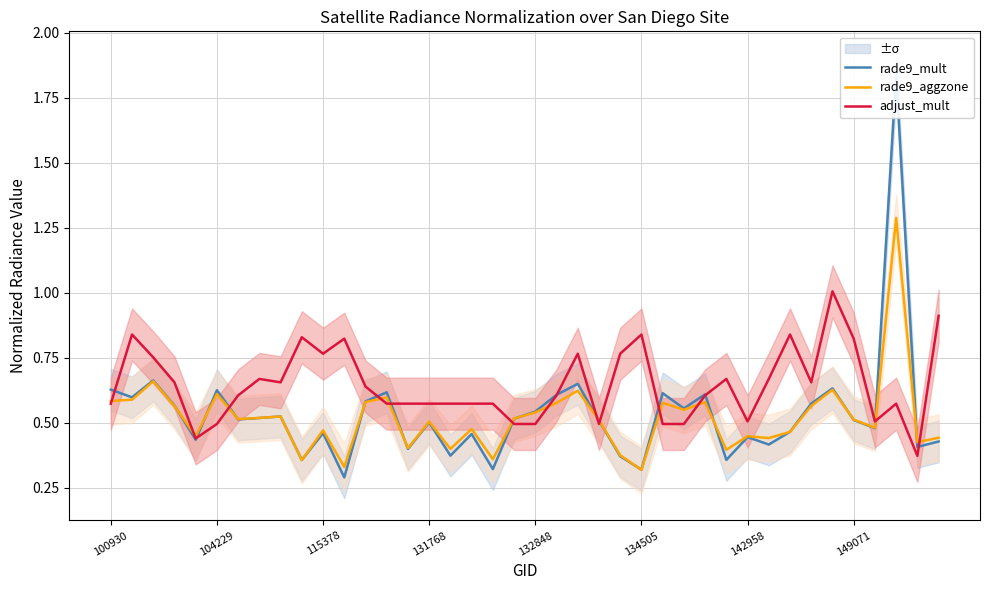

How many lines are shown in the chart?

3